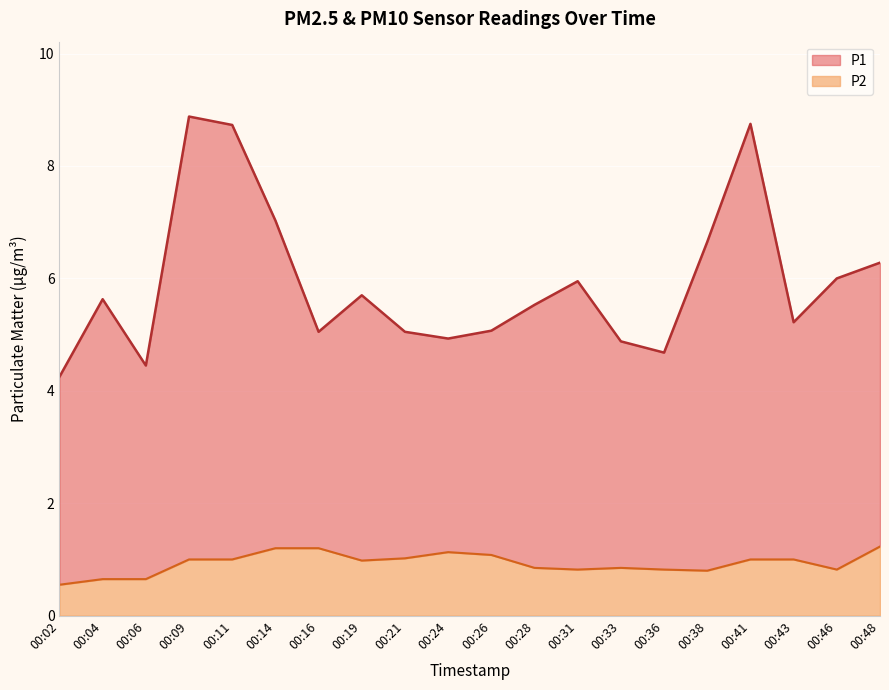

What is the value of the P2 point at the 18th from the left?

1.0